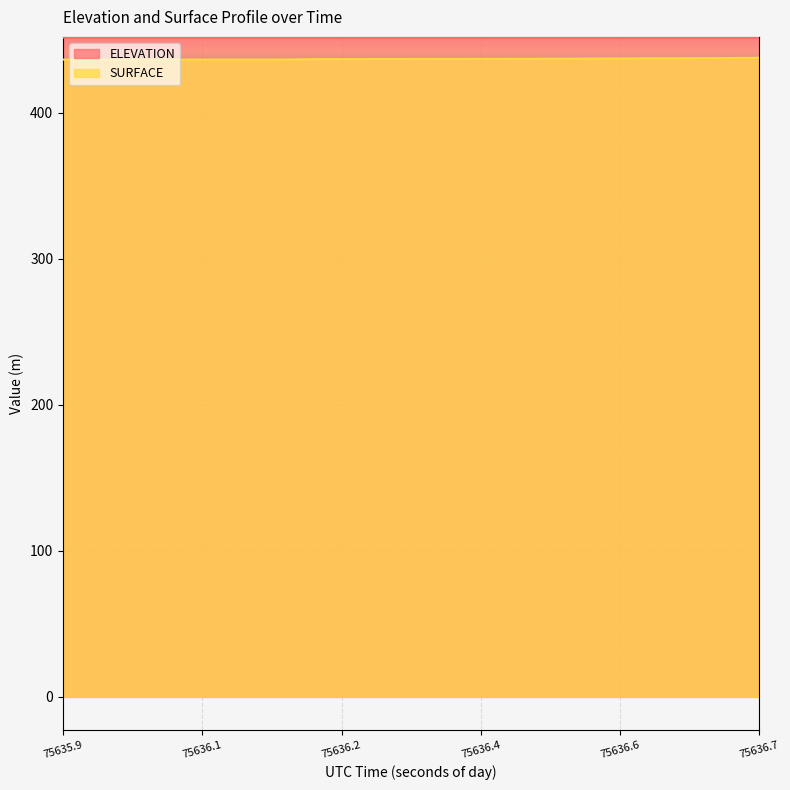

At how many categories does at least one series exceed 440?

20